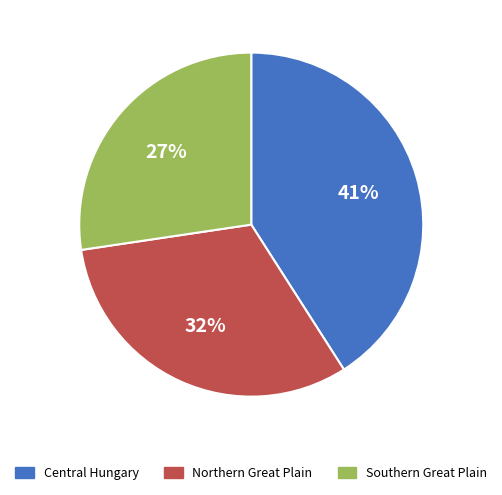

Which category has the smallest portion of the pie?

Southern Great Plain